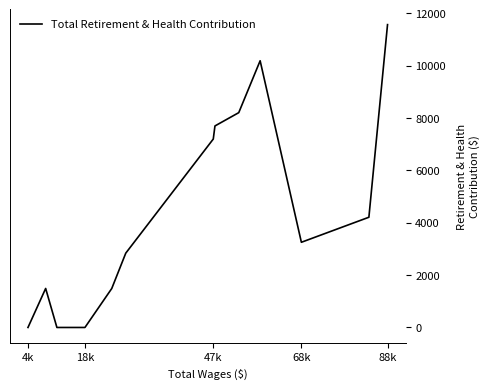

What is the greatest value displayed?

11567